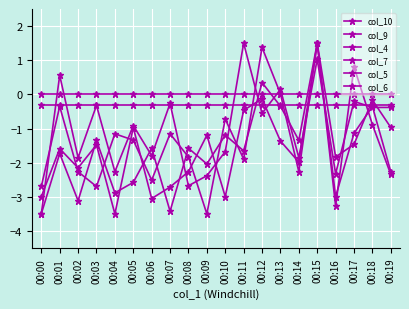

How many data points in col_5 are less than -1?

15